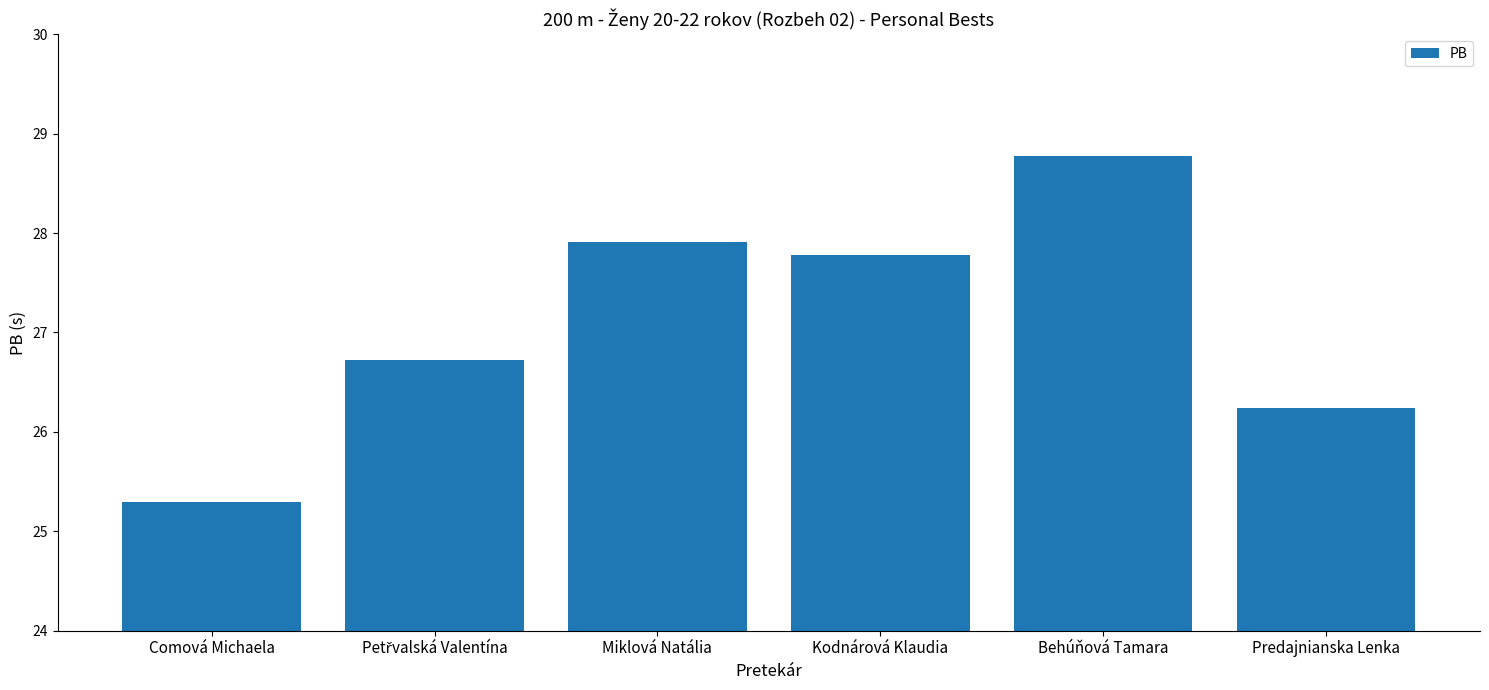

What is the label of the 5th bar from the left?

Behúňová Tamara